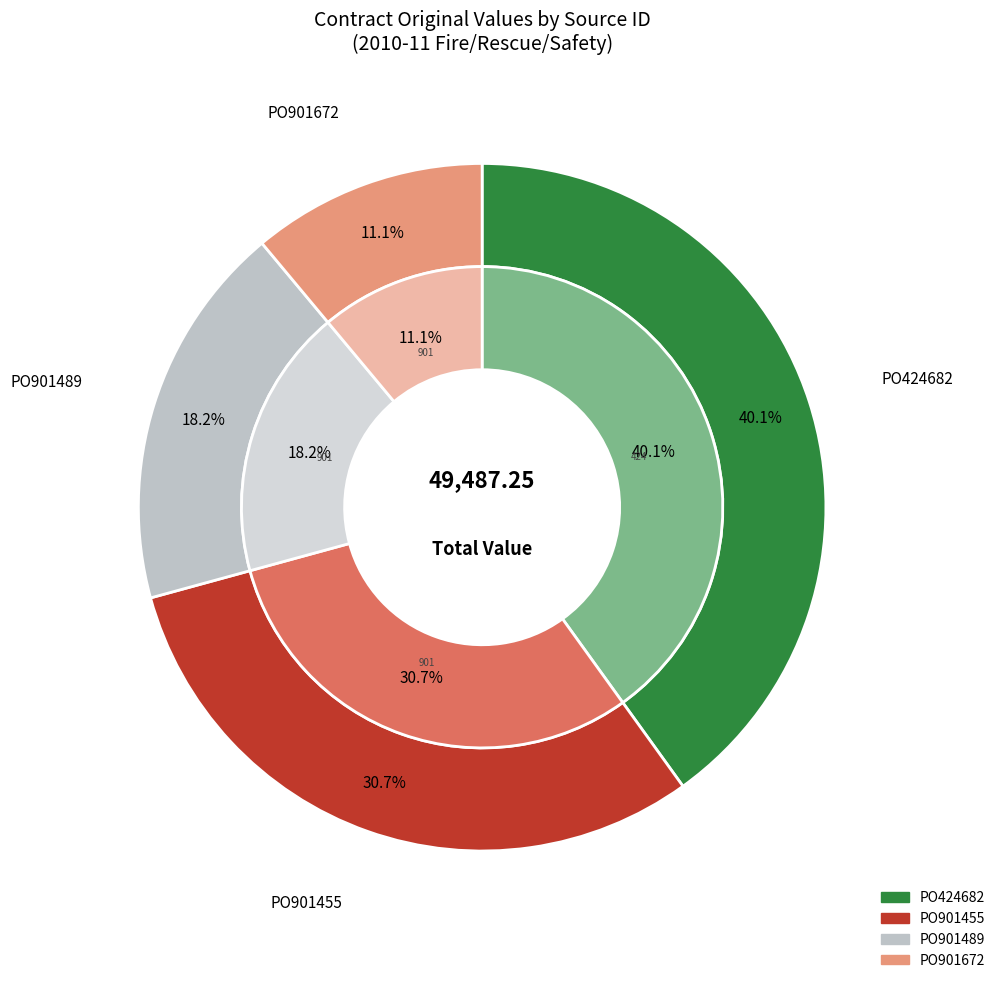

To the nearest percent, what is the average slice percentage?

25%